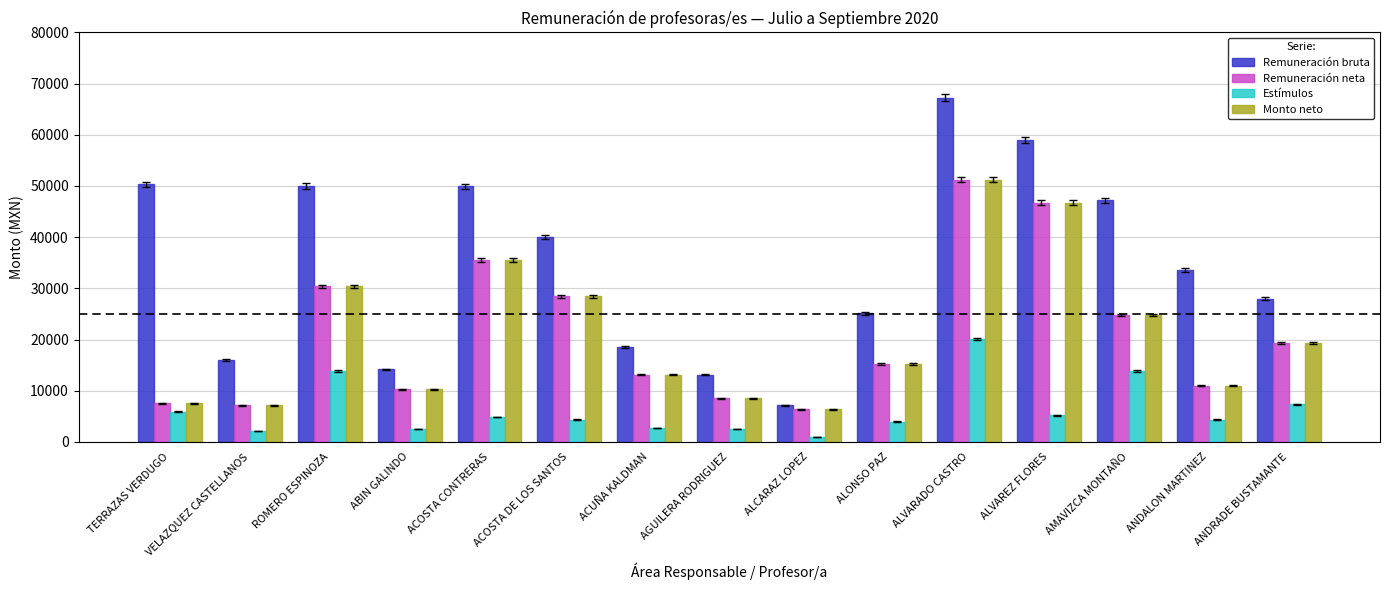

What are all the series names shown in the legend?

Remuneración bruta, Remuneración neta, Estímulos, Monto neto